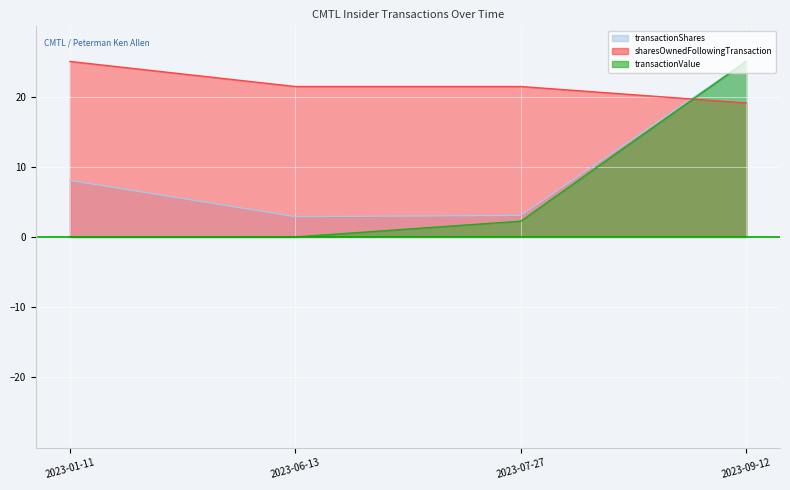

Reading left to right, list all the values displayed in this chart.

transactionShares: 8.1	2.9	3.1	25.0
sharesOwnedFollowingTransaction: 25.0	21.4	21.4	19.1
transactionValue: 0.0	0.0	2.2	25.0